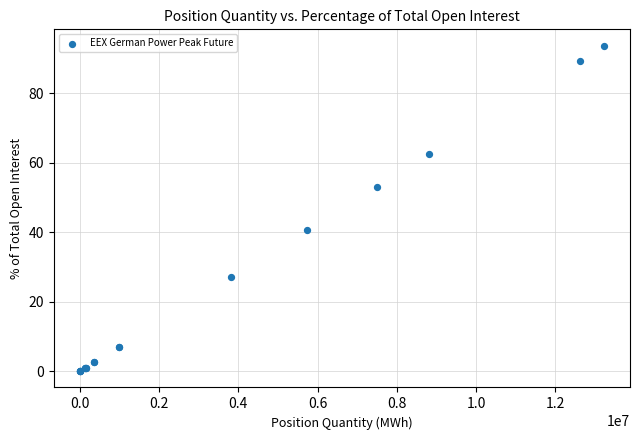

What Y value in the scatter plot is closest to 46?

40.6